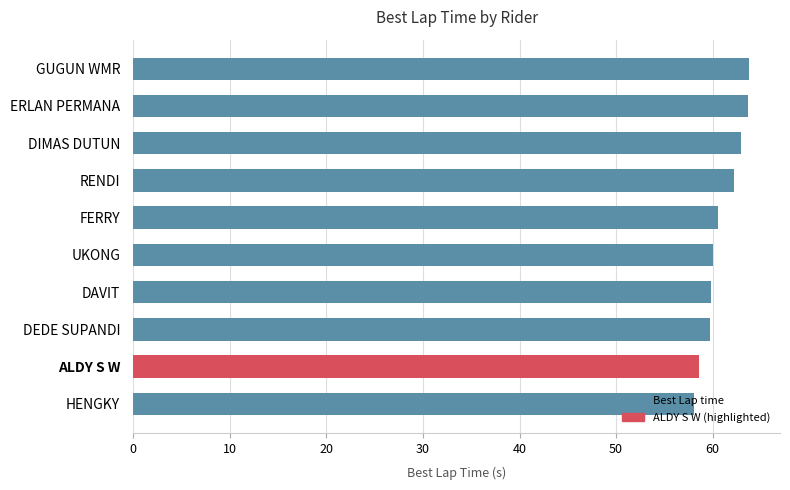

What is the average value?

60.9